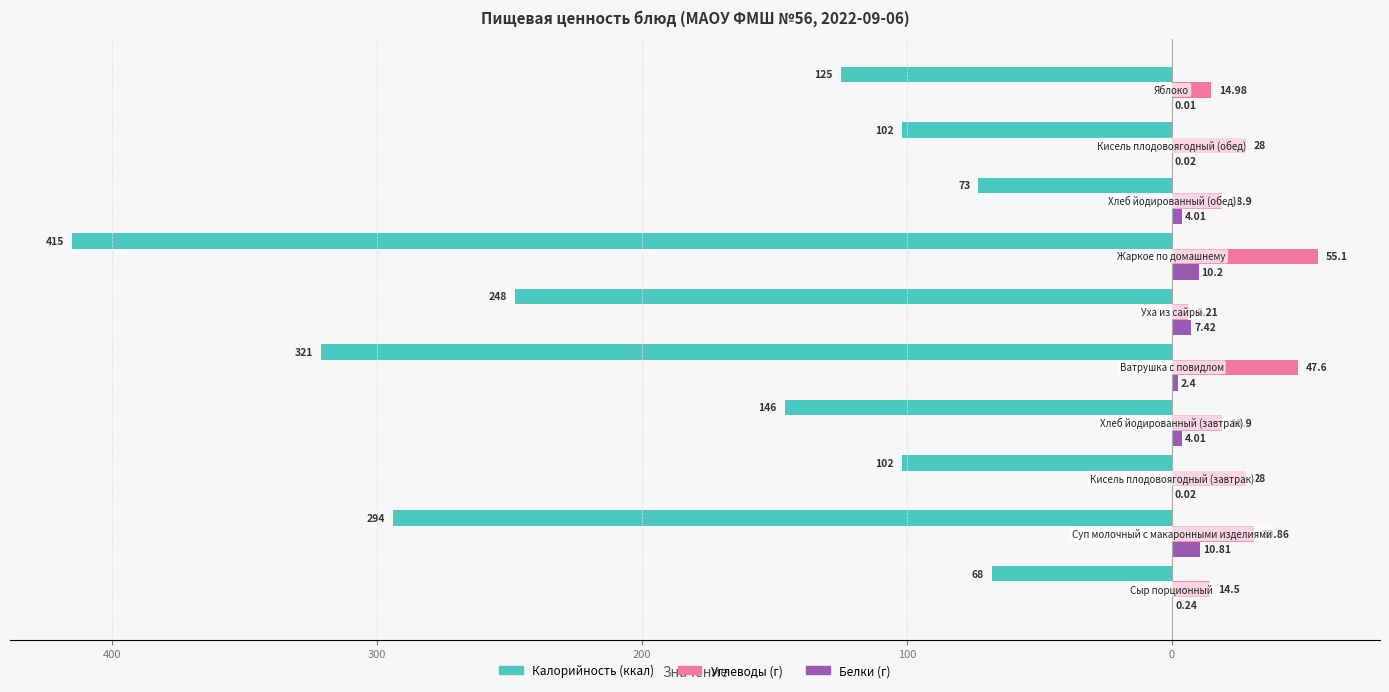

True or false: Калорийность has a value of -421.8 at 100.

False